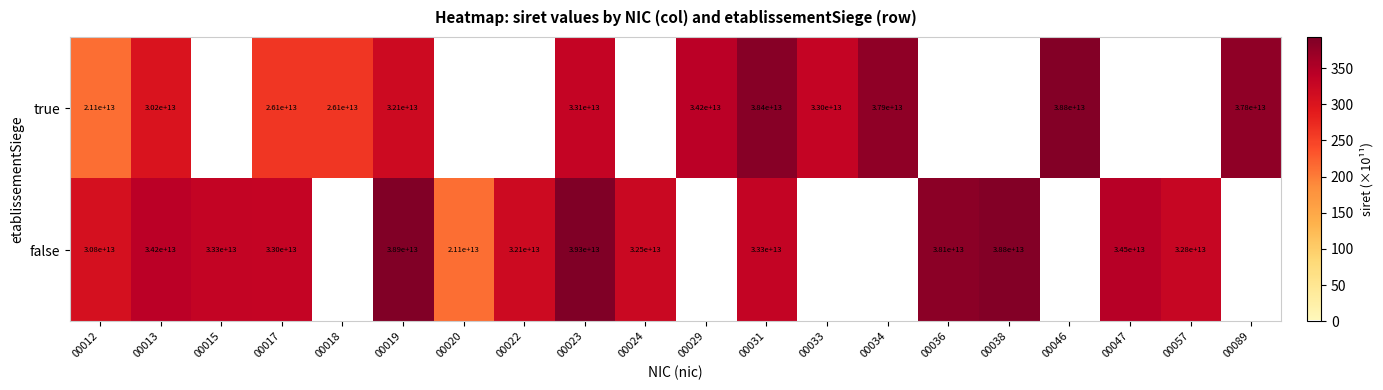

The false series shows 14035312309873 at 00047. True or false?

False